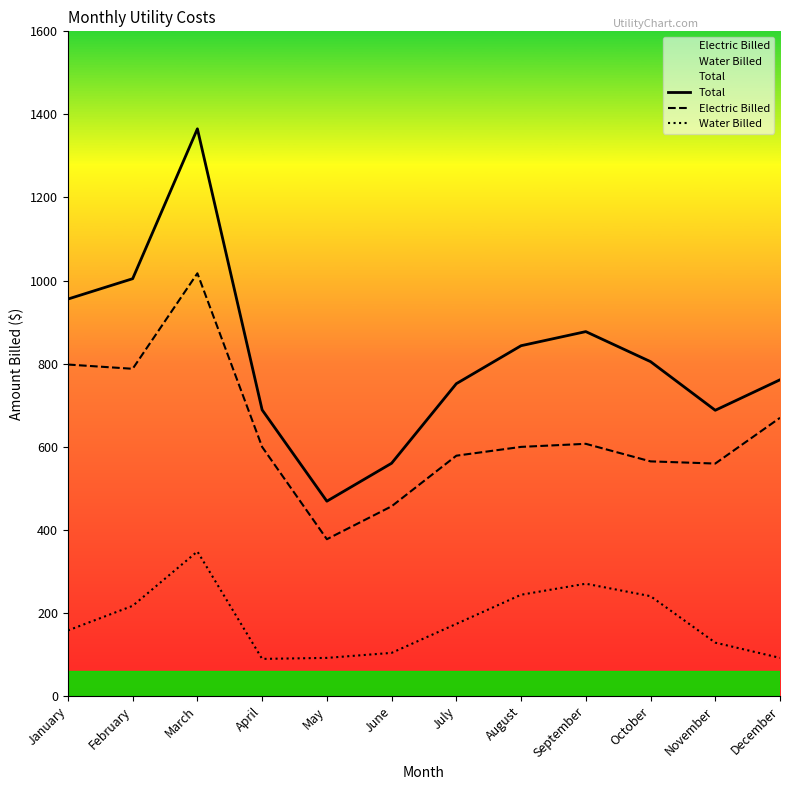

At which label does Electric Billed reach its minimum?

May